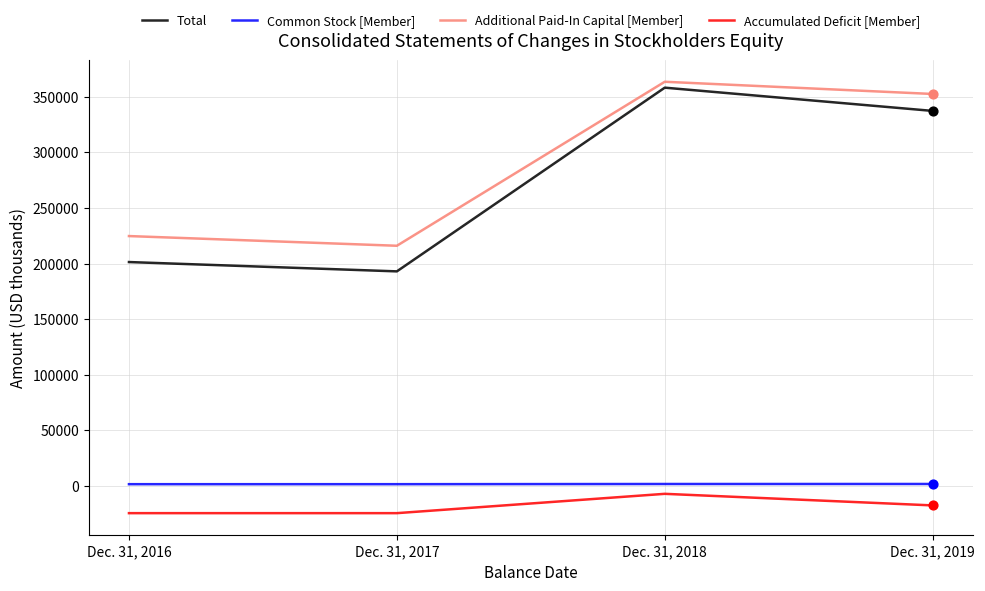

At which category is the sum across all series the highest?

Dec. 31, 2018